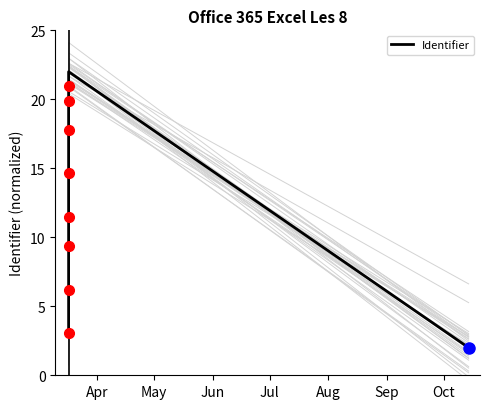

Is it true that the value at Sep is 8.1?

False